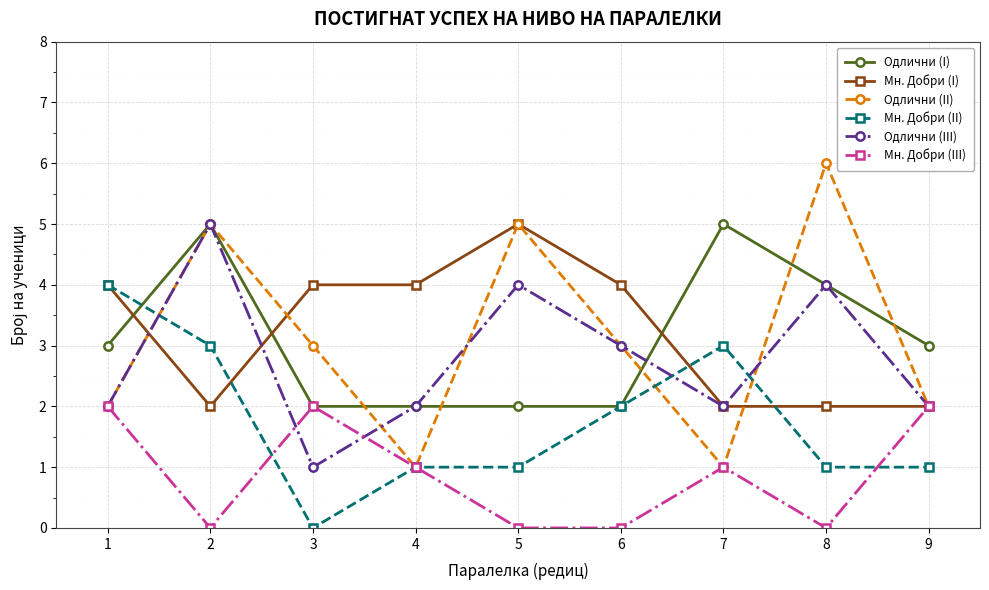

How many categories are shown in the chart?

9